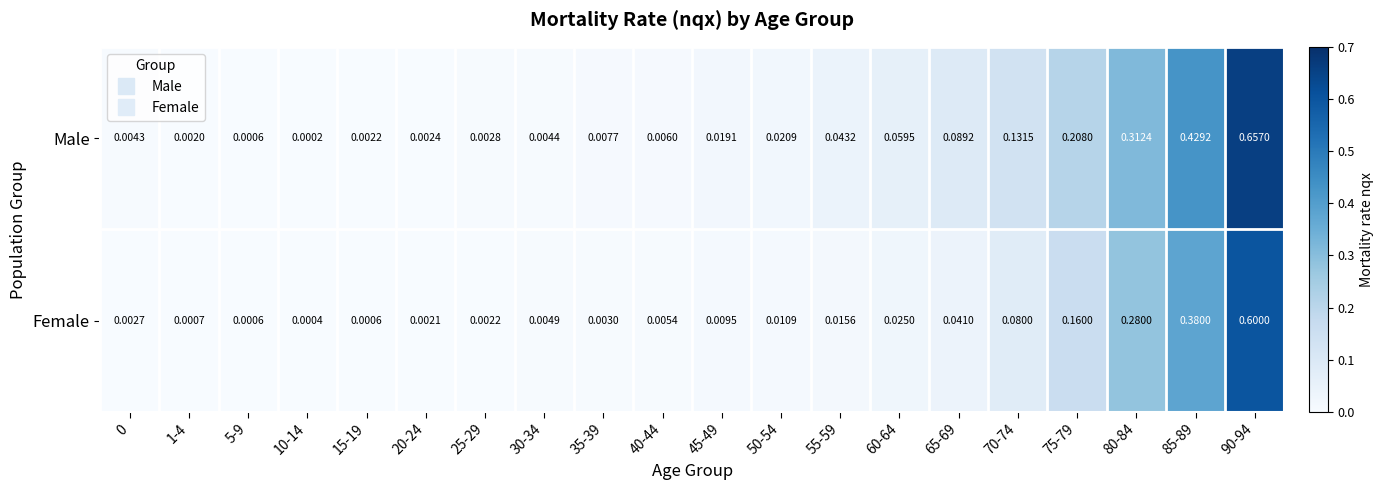

Which series has the widest spread of values?

Male